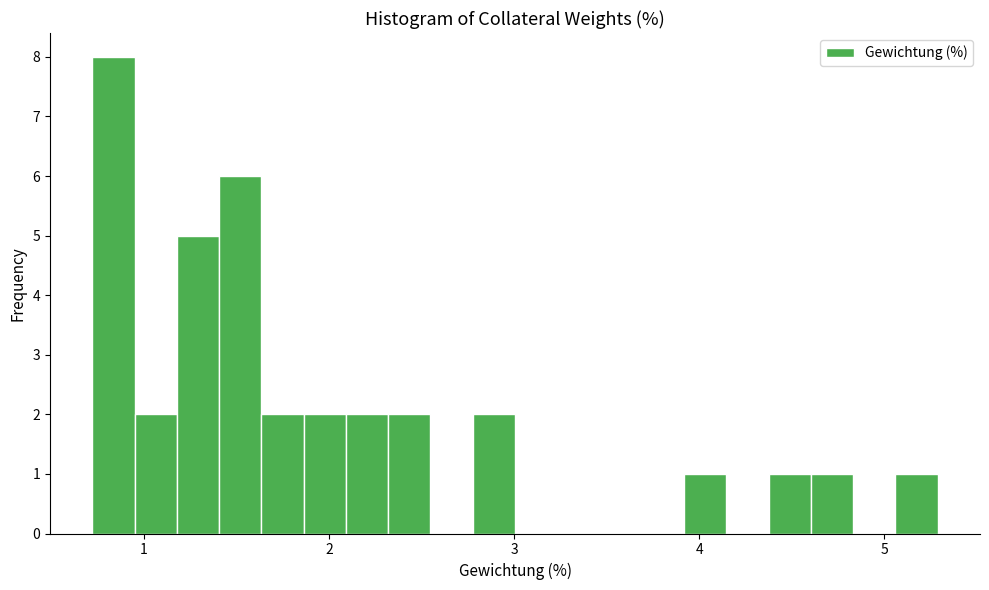

Read against the x-axis, roughly where is the centre of the tallest bar?

0.8